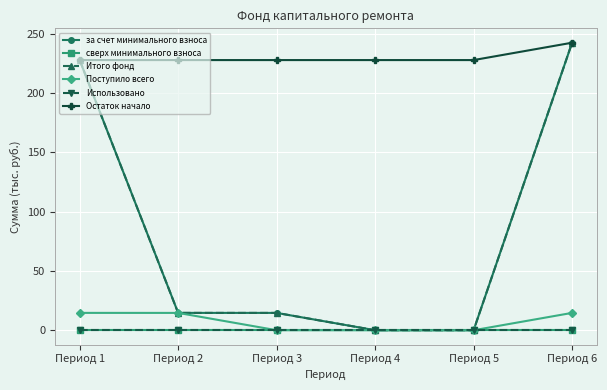

At Период 5, list the series in order from largest to smallest.

Остаток начало, за счет минимального взноса, сверх минимального взноса, Итого фонд, Поступило всего, Использовано